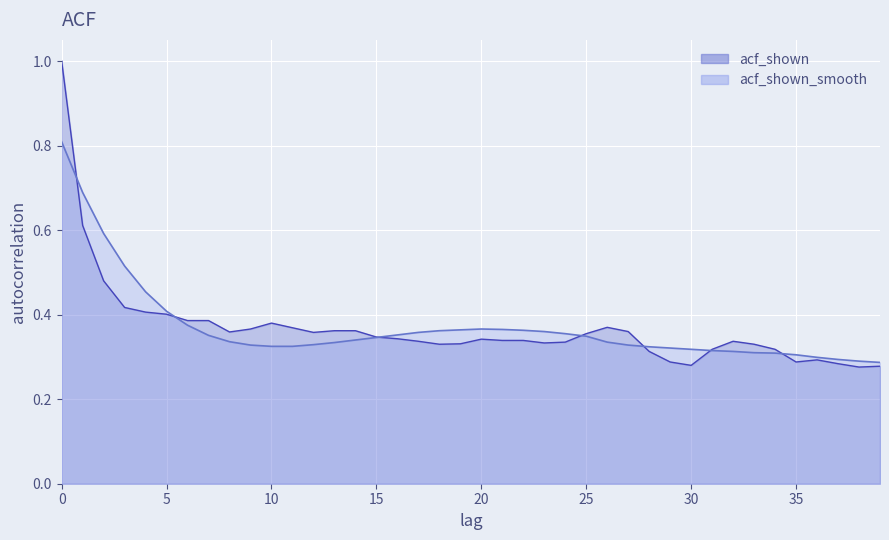

At which label does acf_shown reach its minimum?

38